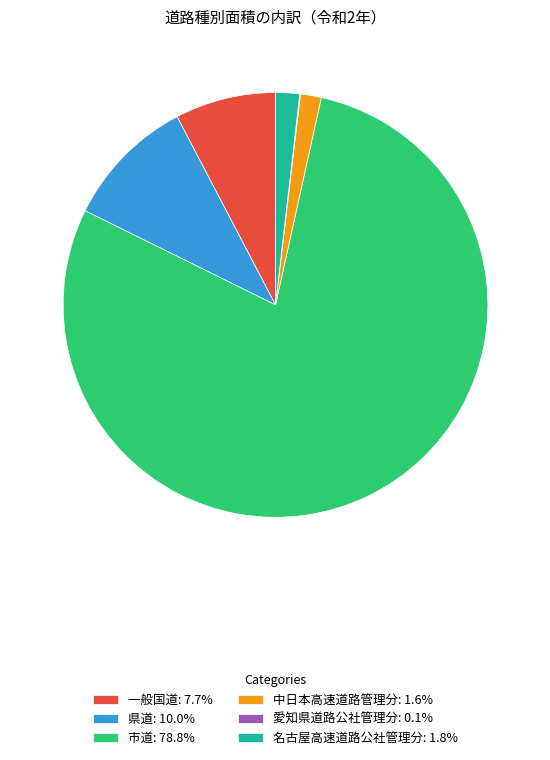

The 市道 slice represents 79% of the pie. True or false?

True